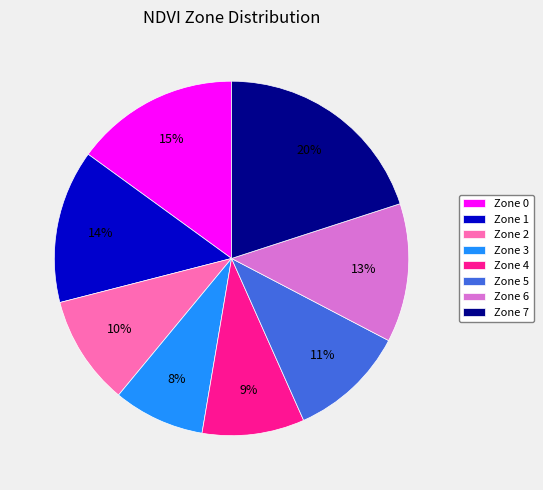

Between Zone 3 and Zone 6, which is larger?

Zone 6